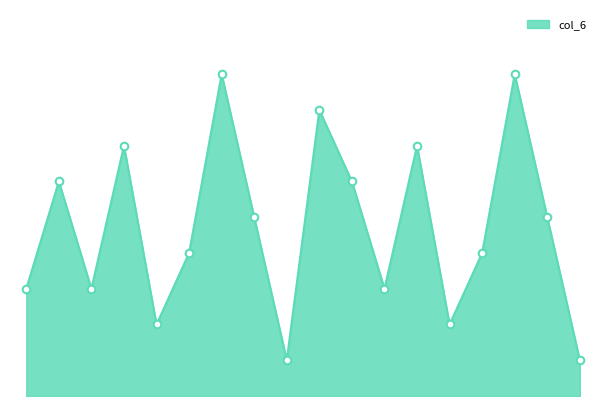

Is this an area chart (filled region under the line)?

Yes